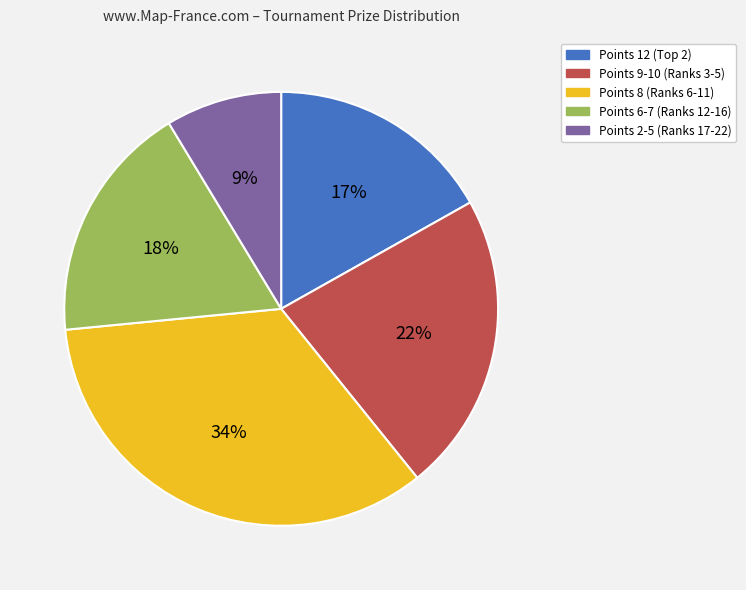

Is there any slice that represents more than half of the pie?

No